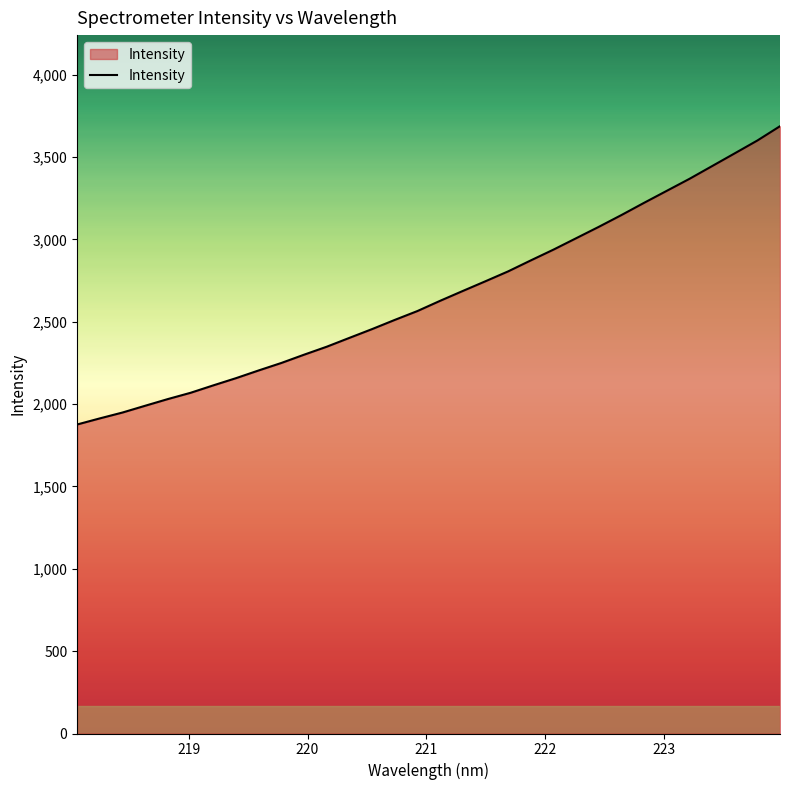

True or false: the data has more than 1 interior local peaks.

False